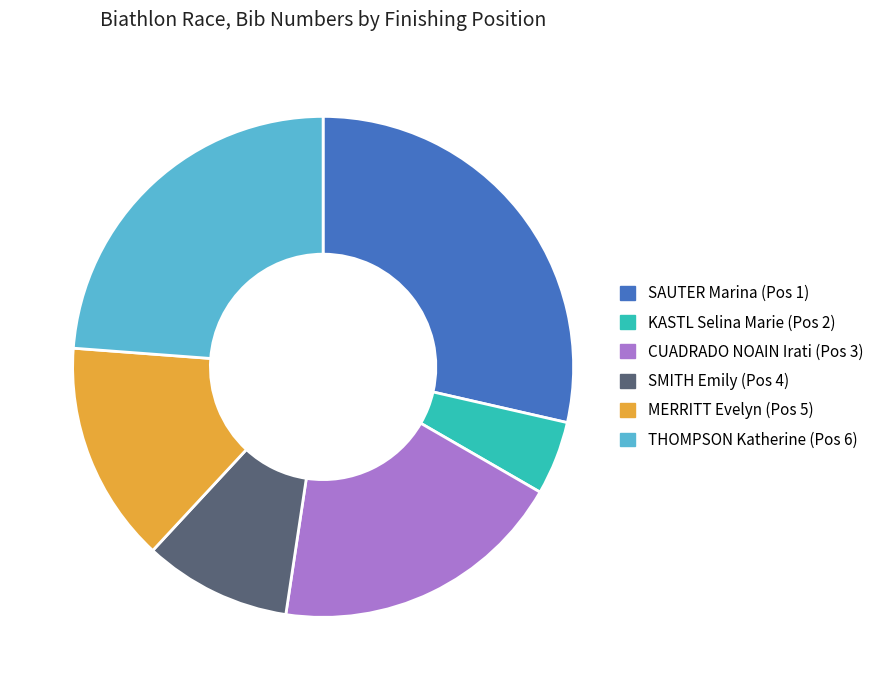

How many segments does this pie chart have?

6